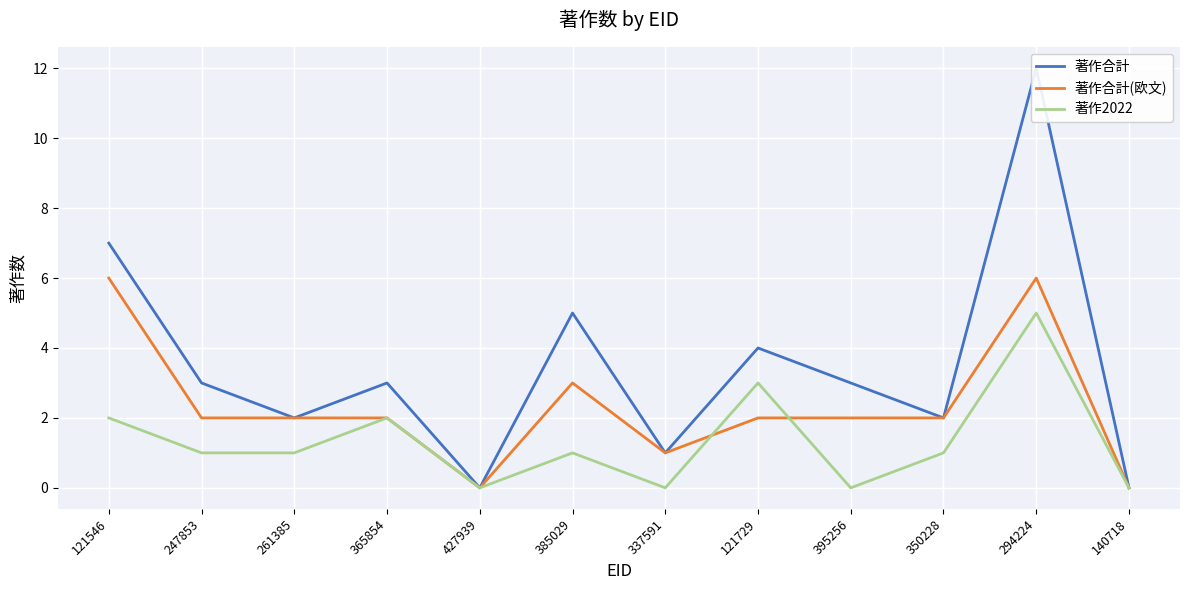

What is the average value of the 著作2022 series?

1